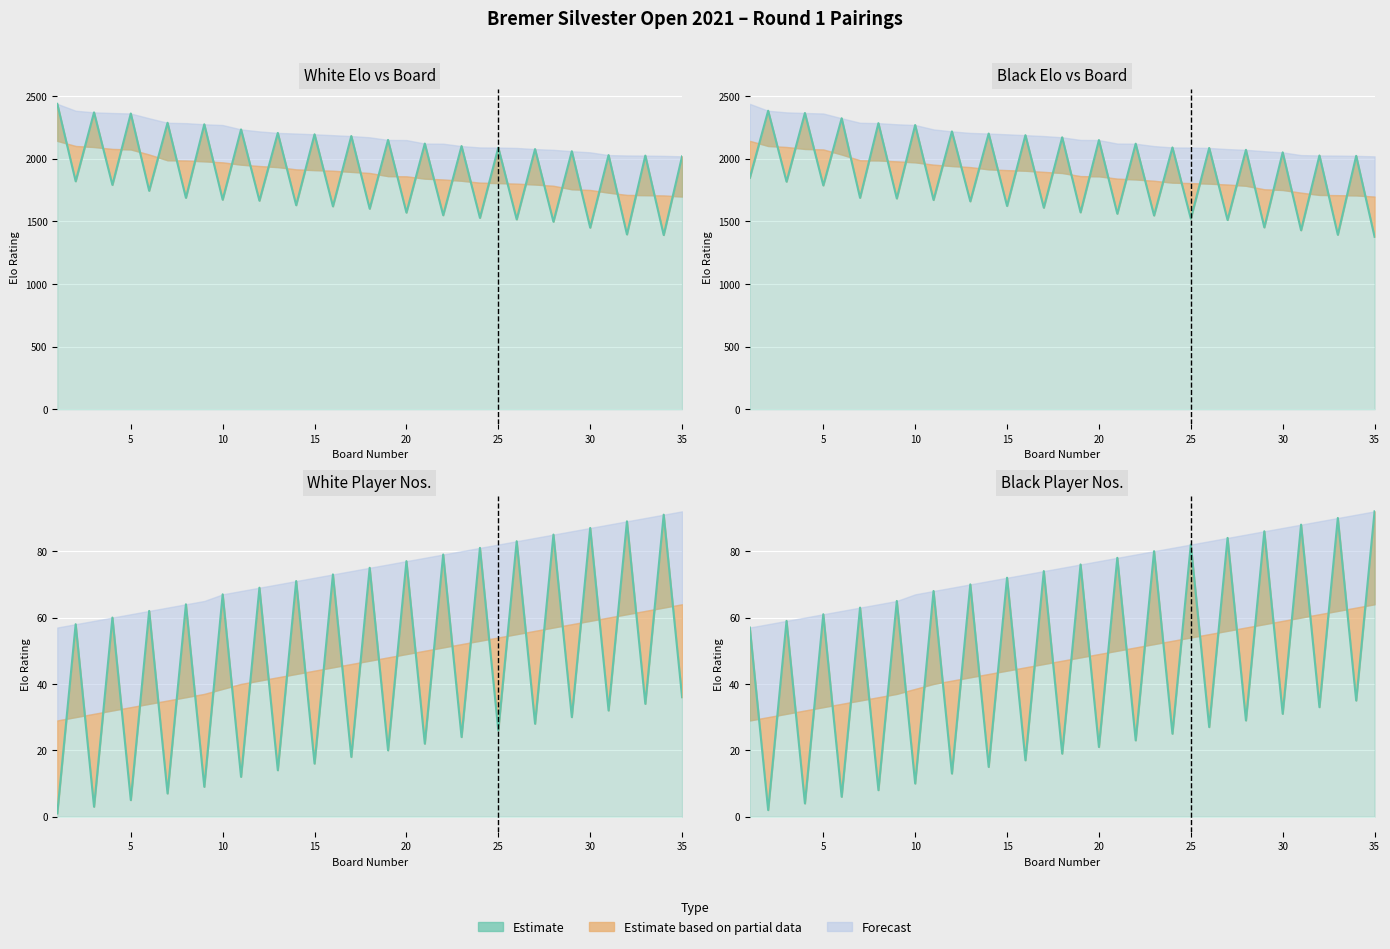

Between 19 and 30, which is larger?

30